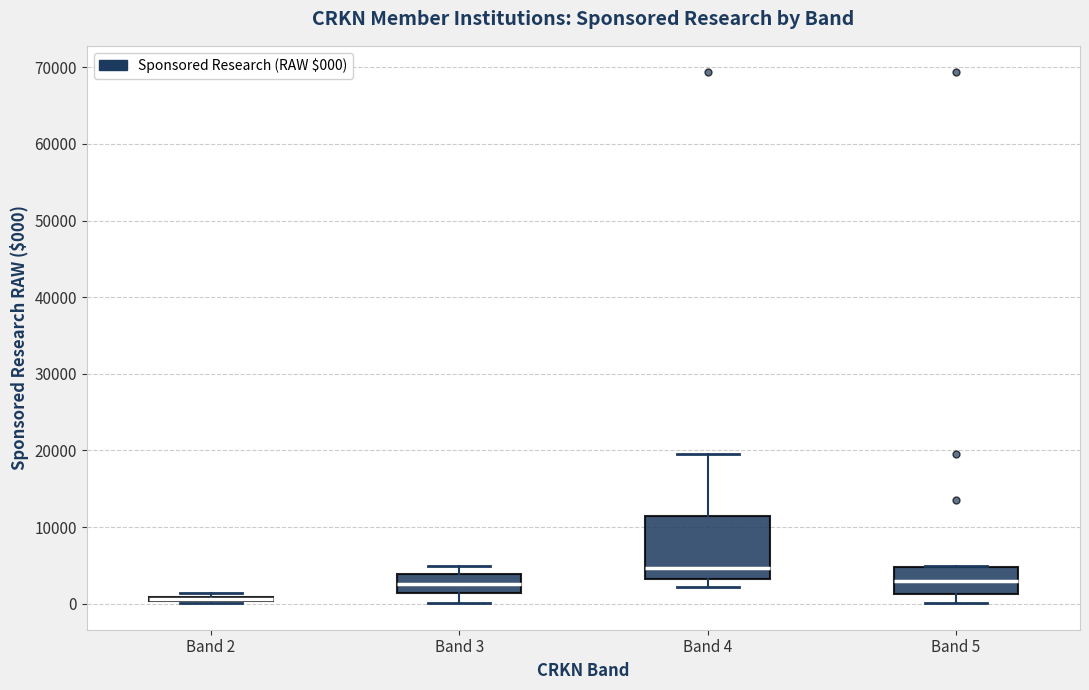

Where does the upper whisker of the box for Band 3 end on the y-axis? The values are not printed on the chart, so give them approximately, as read against the axis.

5000